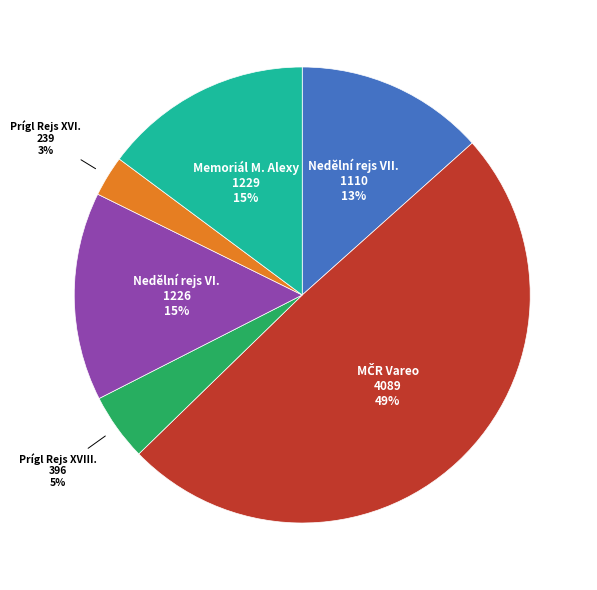

Which has a higher value, Nedělní rejs VI. or Prígl Rejs XVIII.?

Nedělní rejs VI.